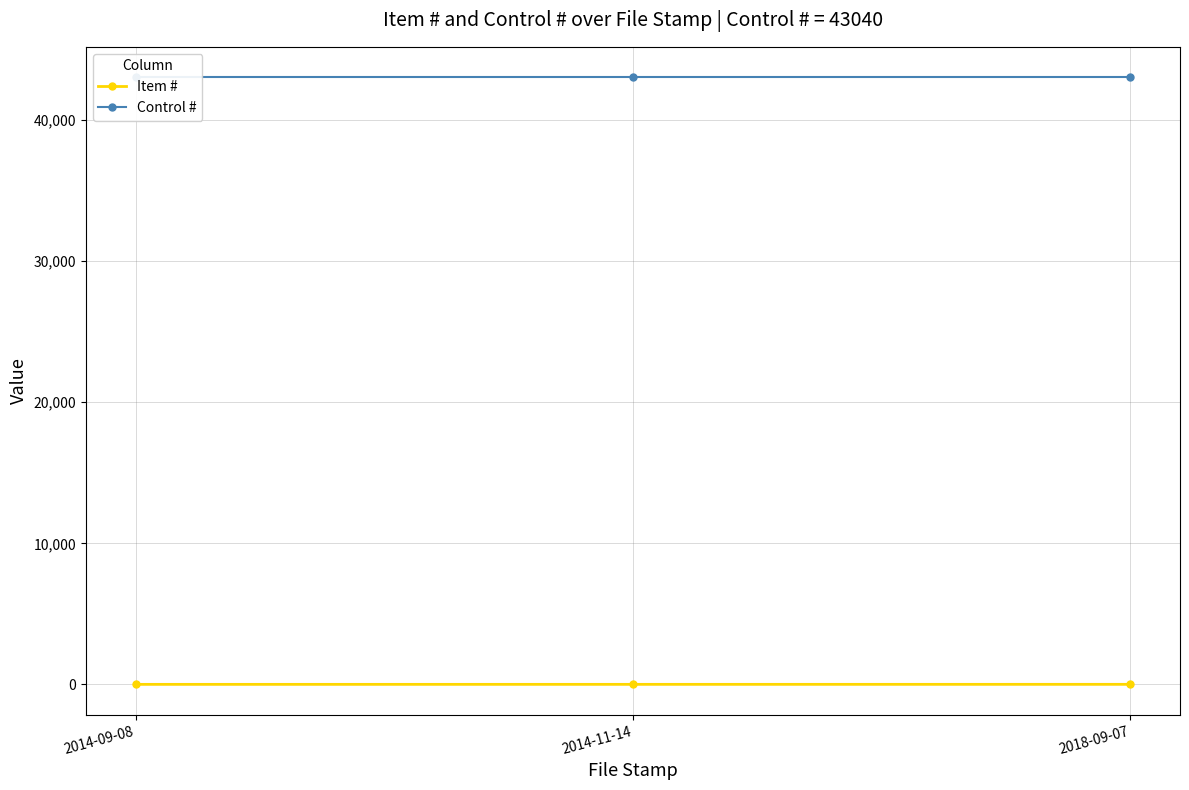

At which category does the chart reach its minimum across all series?

2014-09-08